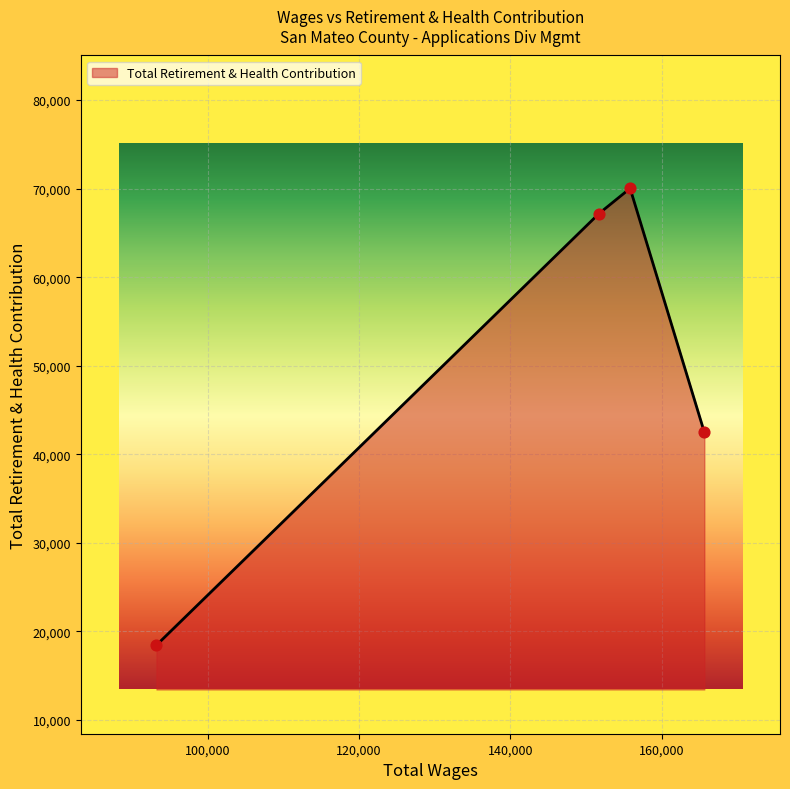

What is the smallest value displayed?

18454